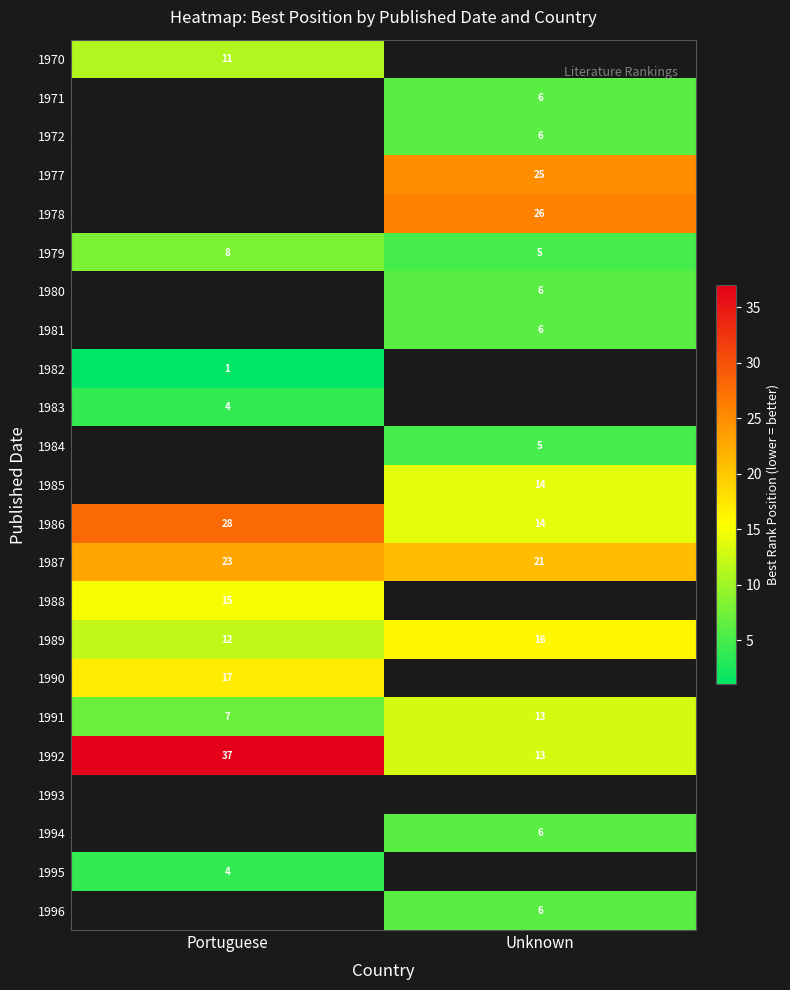

At which label does 1979 reach its peak?

Portuguese